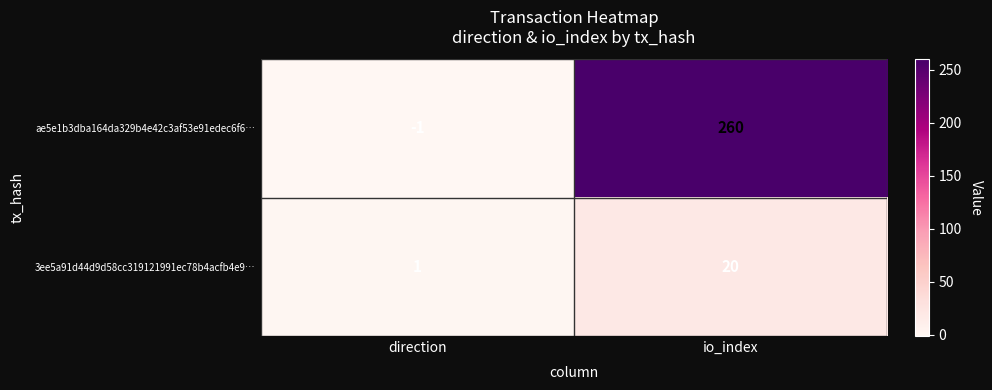

Which category has the lowest value in the 3ee5a91d44d9d58cc319121991ec78b4acfb4e9… series?

direction